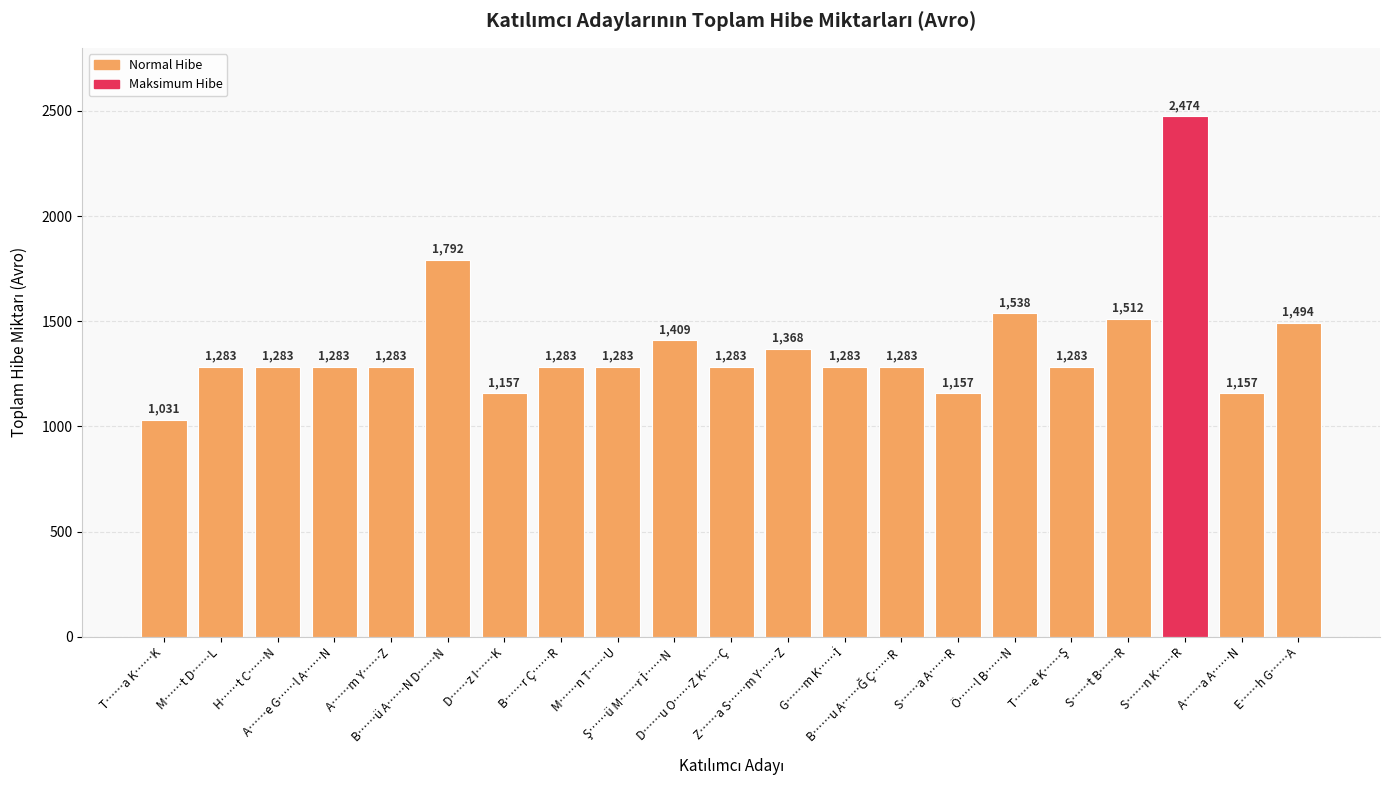

What is the minimum value shown in the chart?

1031